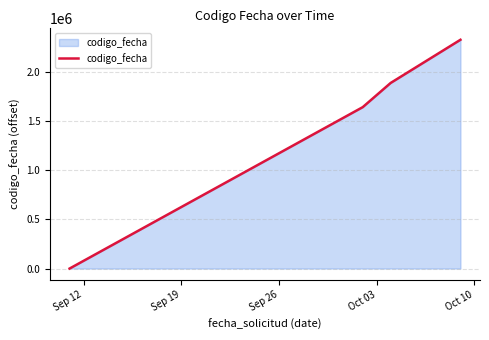

What is the sum of all values?

5865170